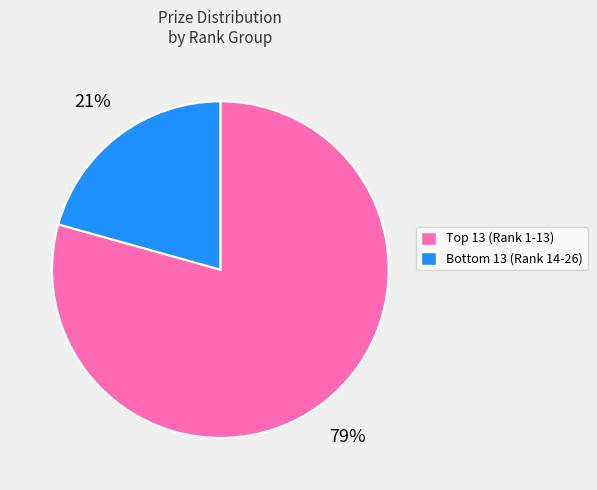

Is there any slice that represents more than half of the pie?

Yes